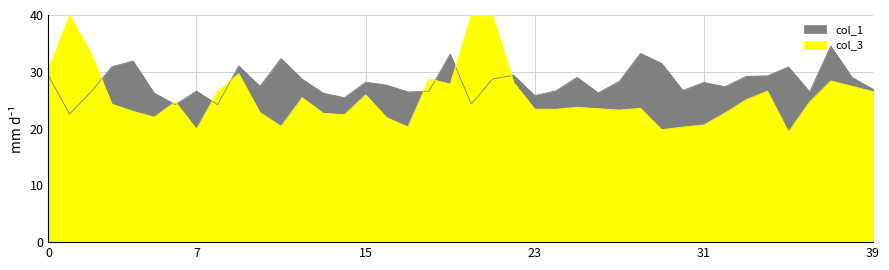

Approximately how many times larger is the value at 11 compared to 12?

1.1